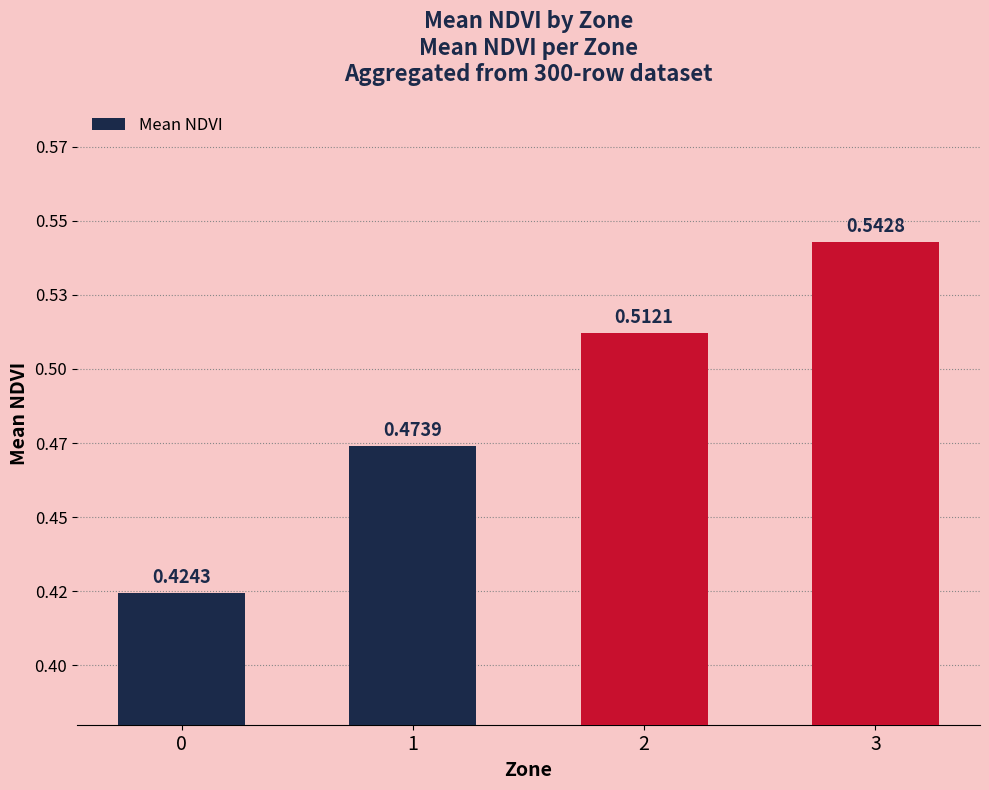

Reading left to right, list all the values displayed in this chart.

0=0.4	1=0.5	2=0.5	3=0.5